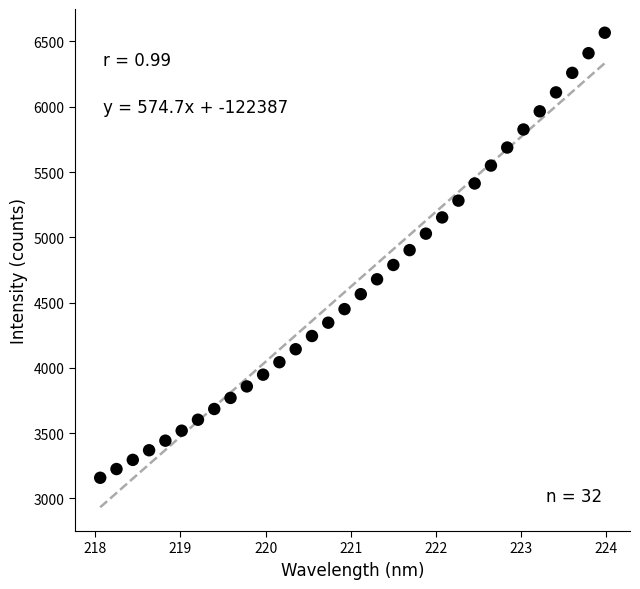

What is the range of X values (max minus min)?

5.9